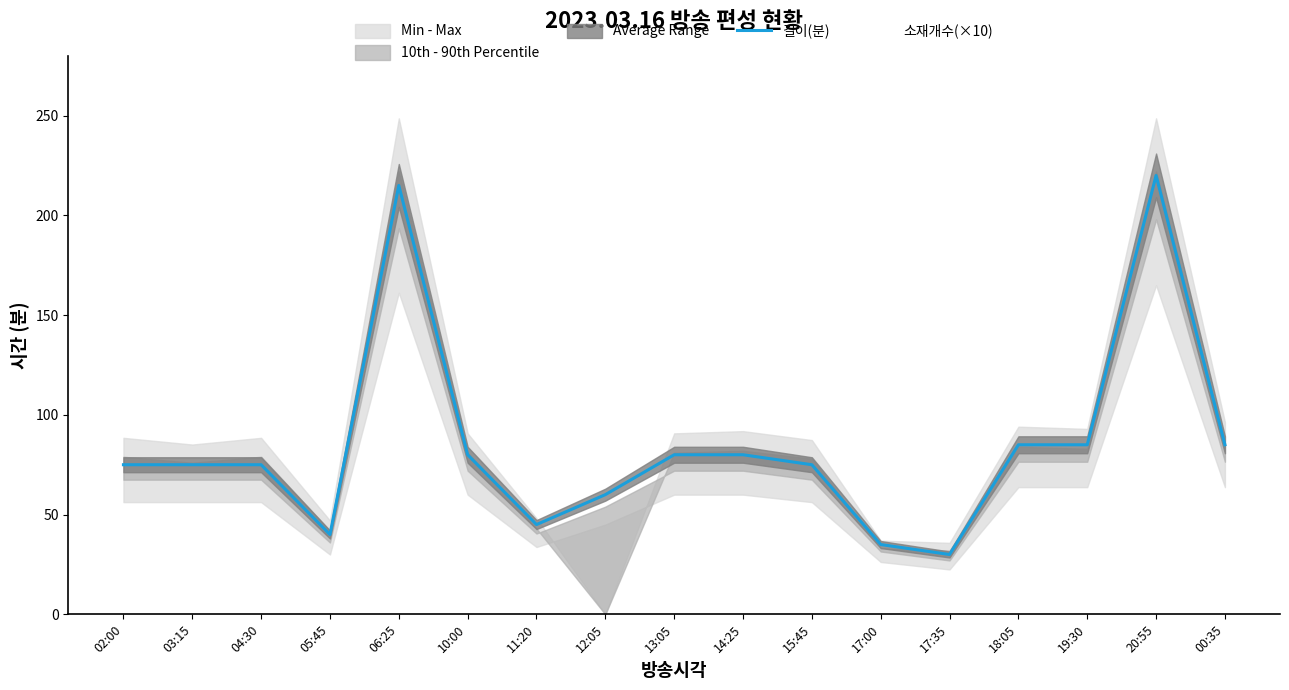

Reading left to right, extract all data points from this chart.

길이(분): 75	75	75	40	215	80	45	60	80	80	75	35	30	85	85	220	85
소재개수(×10): 30	30	30	10	70	40	20	0	40	30	40	10	10	30	30	70	30